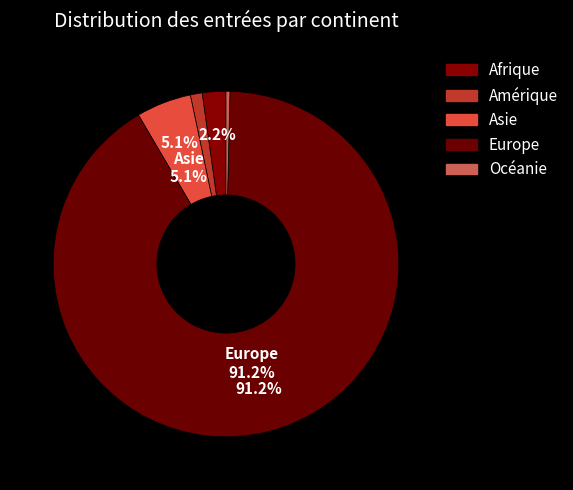

Is it true that Océanie is 0% of the pie?

True